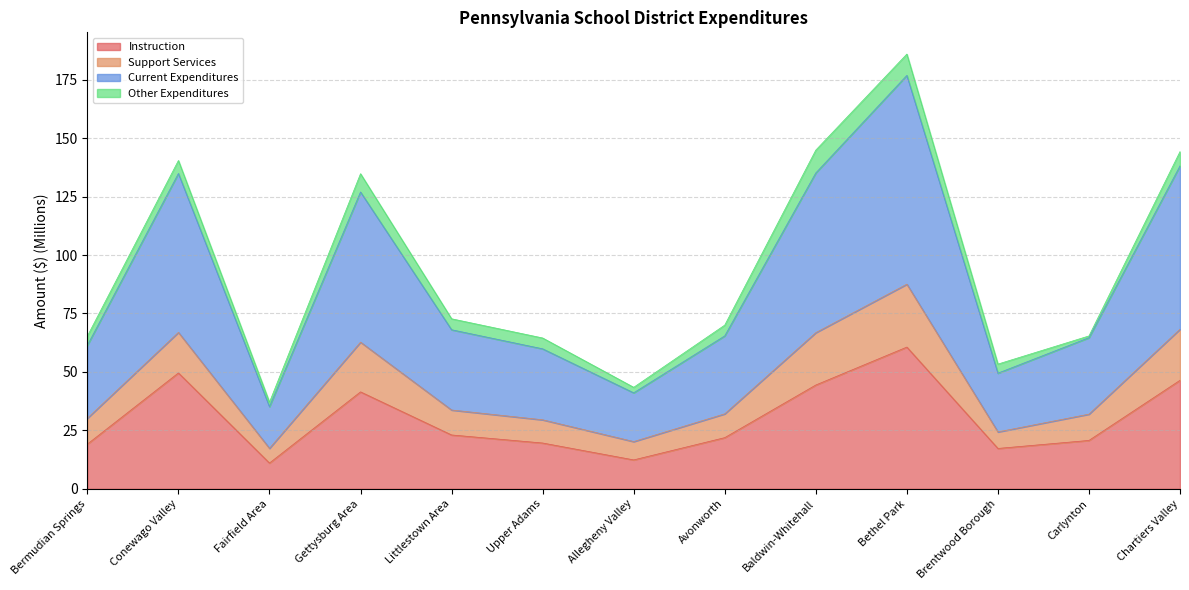

What is the total value across all series at Baldwin-Whitehall?

144.9